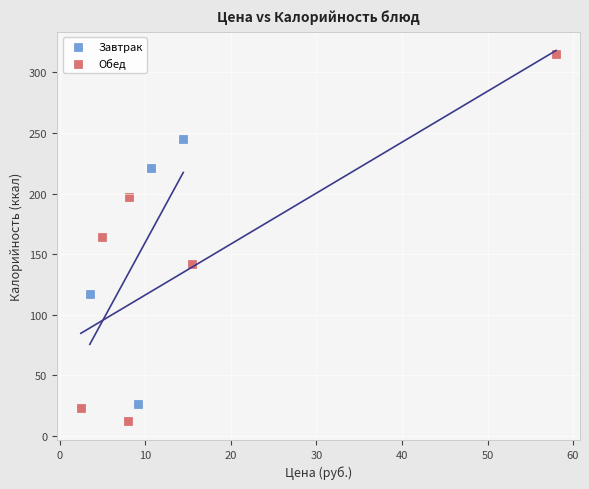

Which series has the widest spread of Y values?

Обед